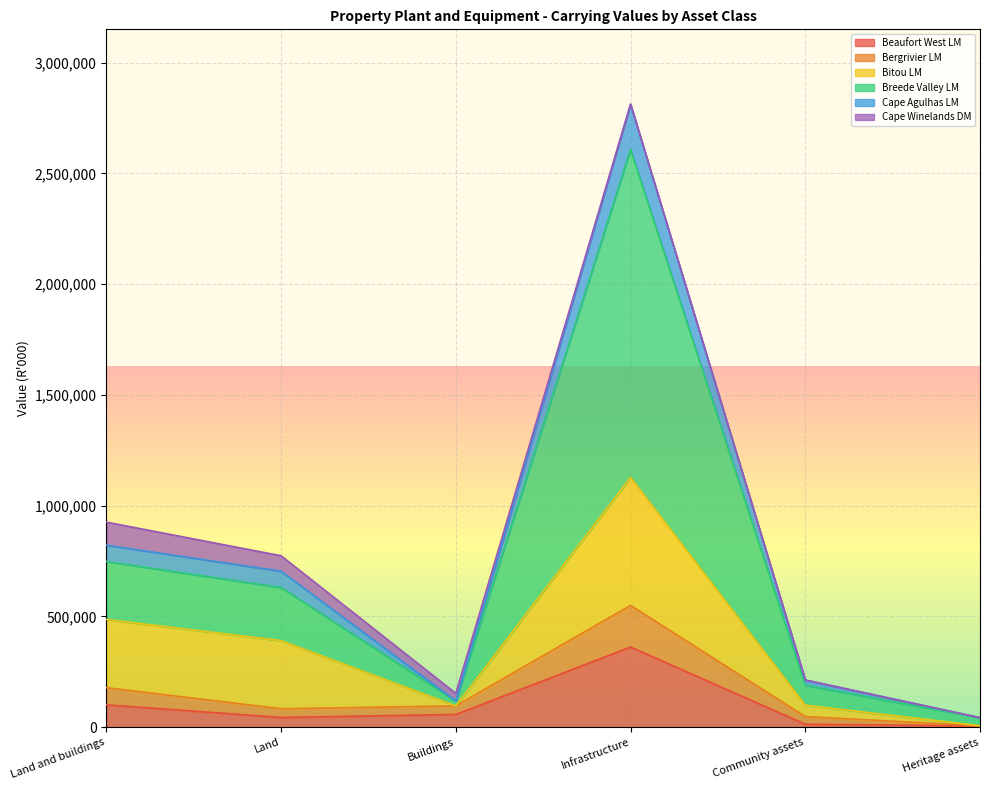

True or false: Breede Valley LM has more than 1 interior local peaks.

False